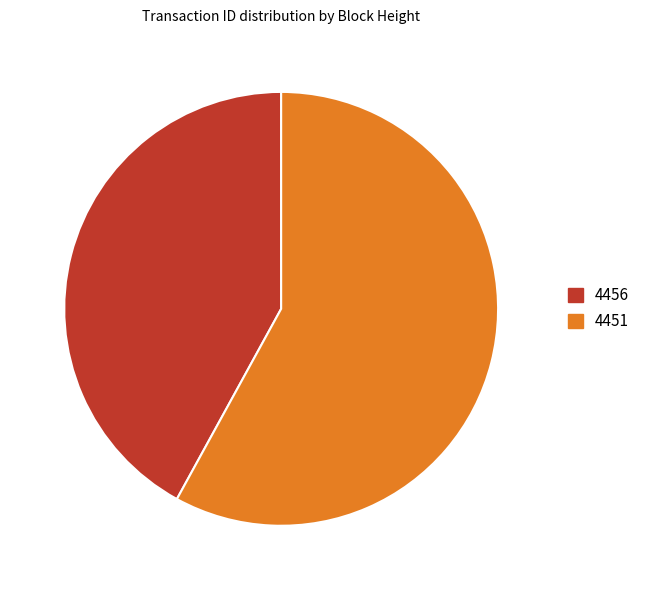

Rank the categories by value from highest to lowest.

4451, 4456